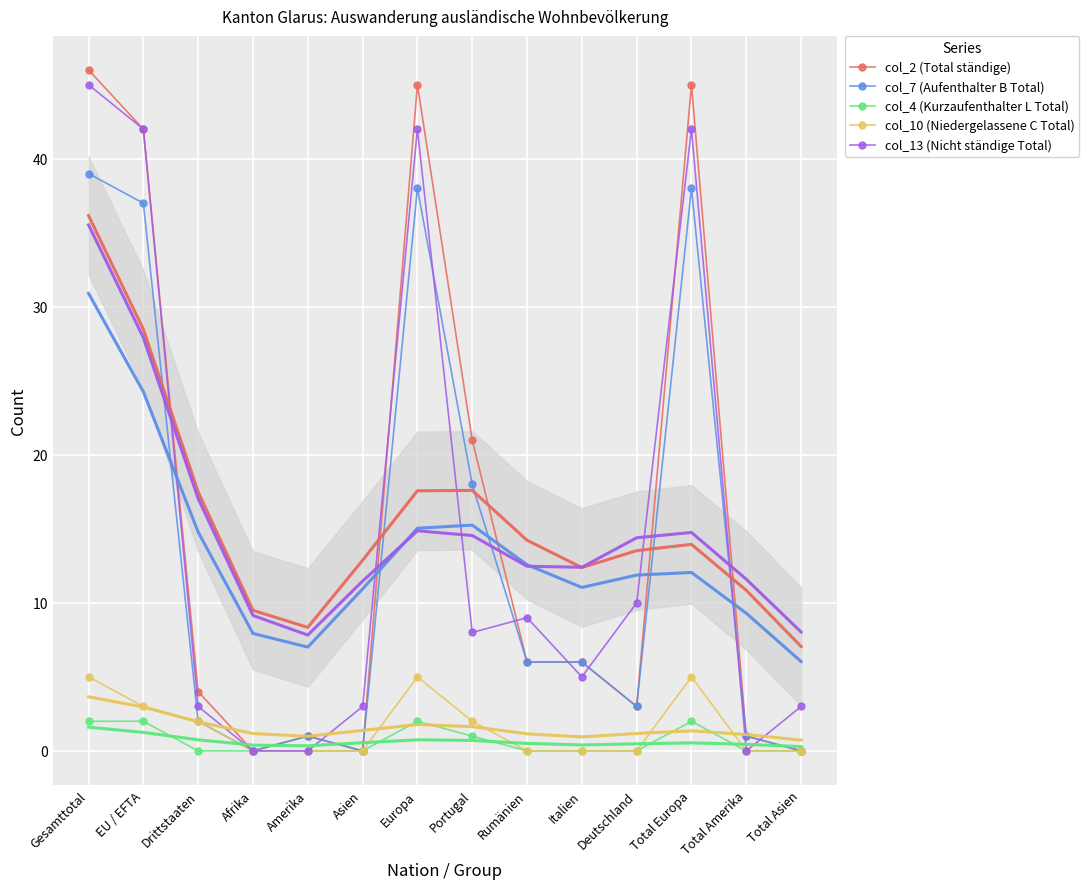

What is the sum of all col_13 (Nicht ständige Total) values?

212